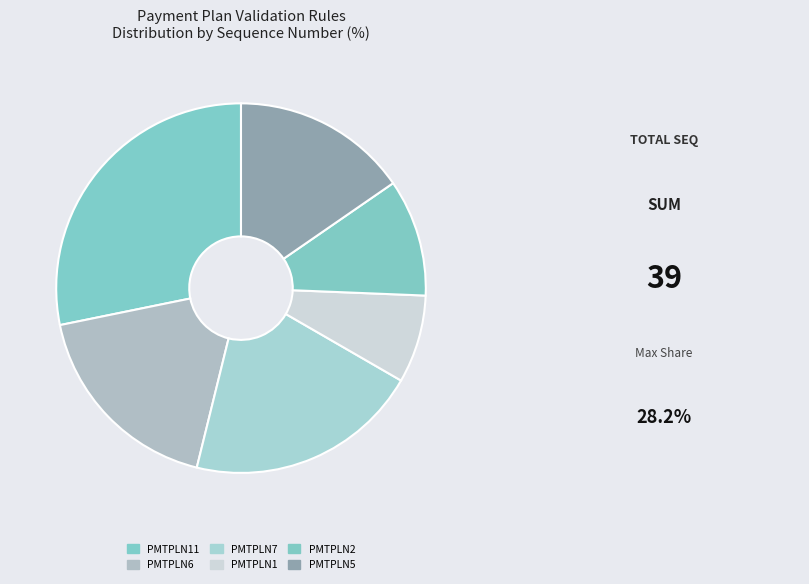

Does any single category account for the majority?

No